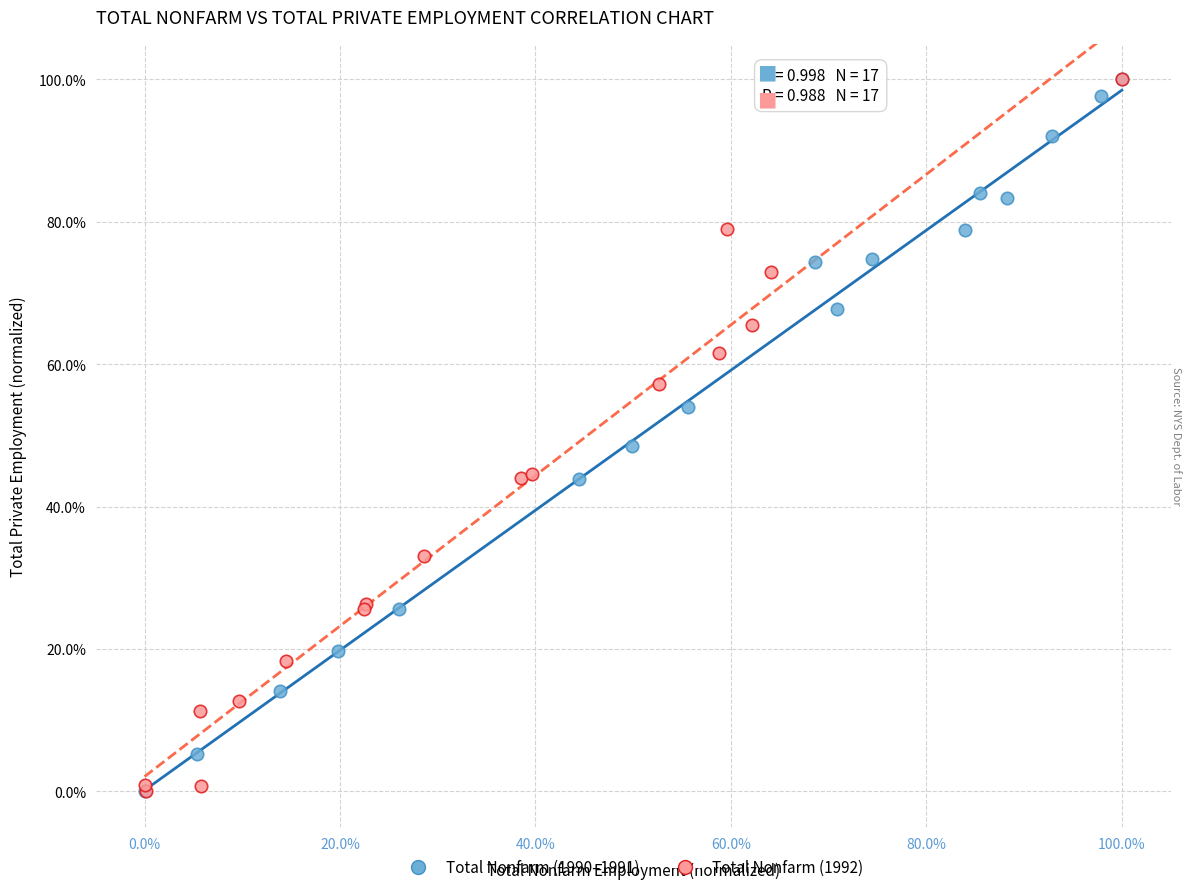

What are all the series names shown in the legend?

Total Nonfarm (1990–1991), Total Nonfarm (1992)